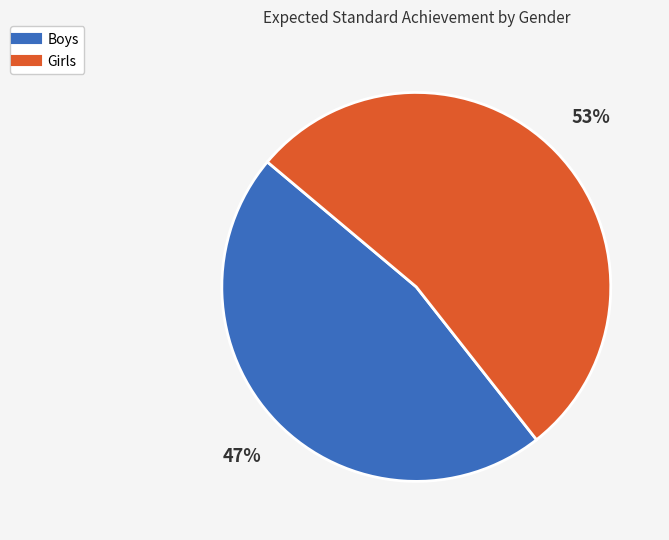

Rank the categories by value from lowest to highest.

Boys, Girls